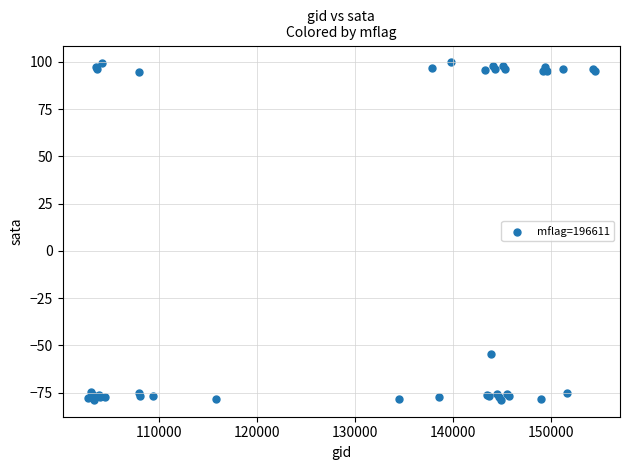

What Y value in the scatter plot is closest to 10?

-54.7